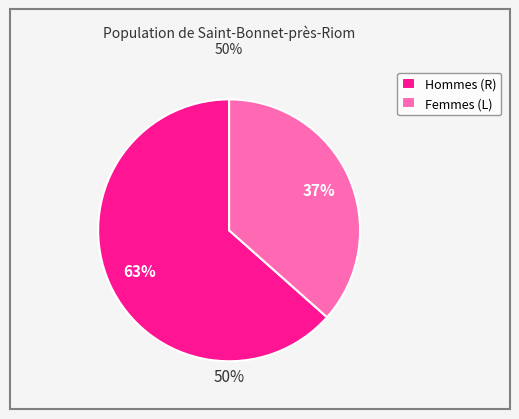

Approximately how many times larger is the value at R compared to L?

1.7